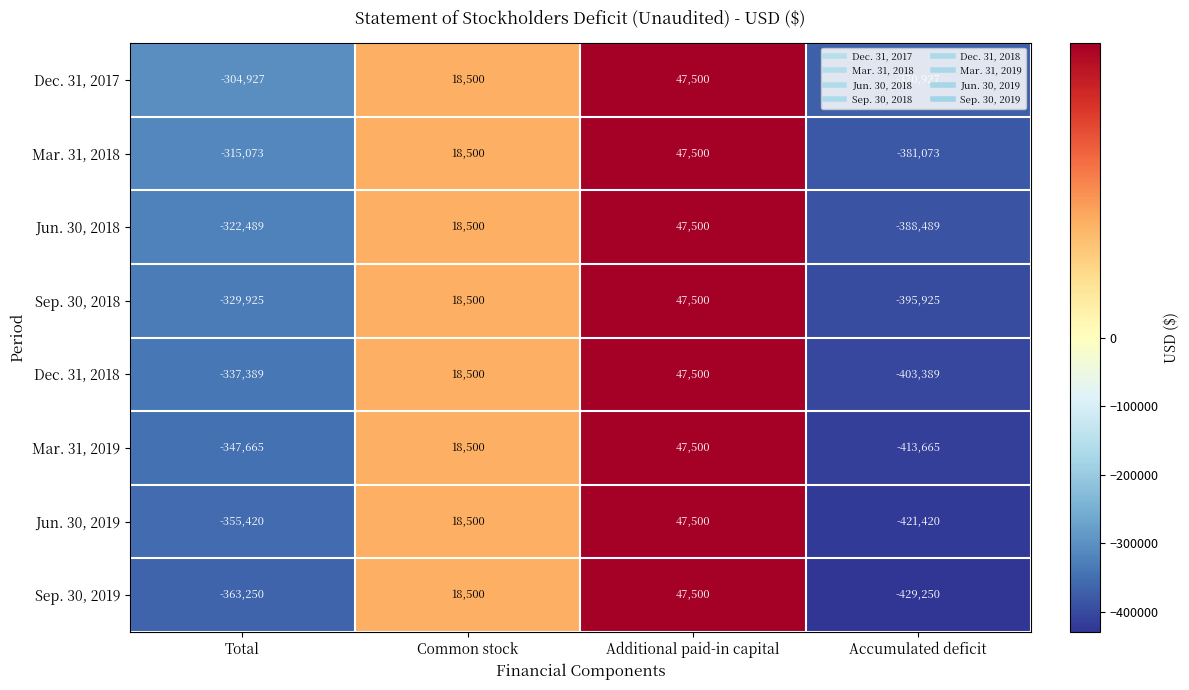

How many data points does each series have?

4